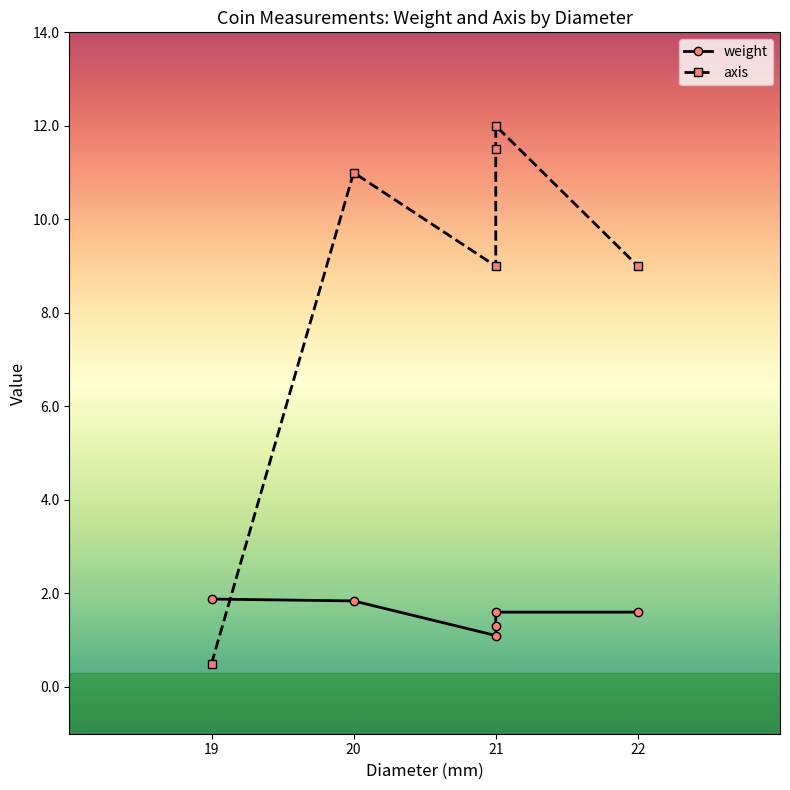

What are all the series names shown in the legend?

weight, axis